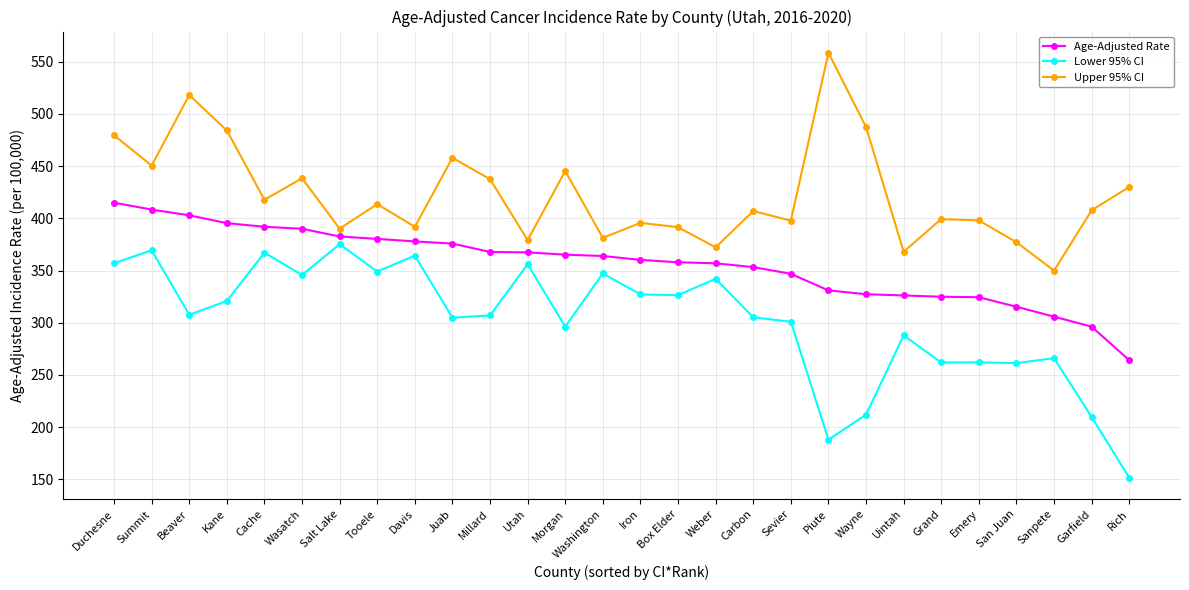

What position from the right is Piute?

9